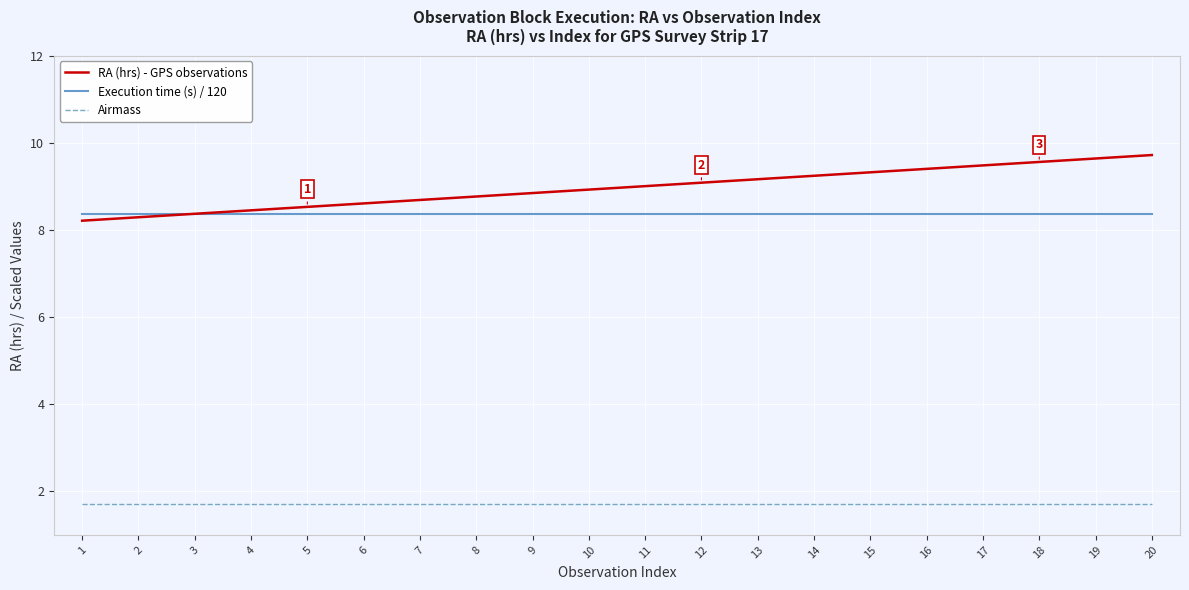

True or false: Airmass and RA (hrs) - GPS observations intersect in this chart.

False